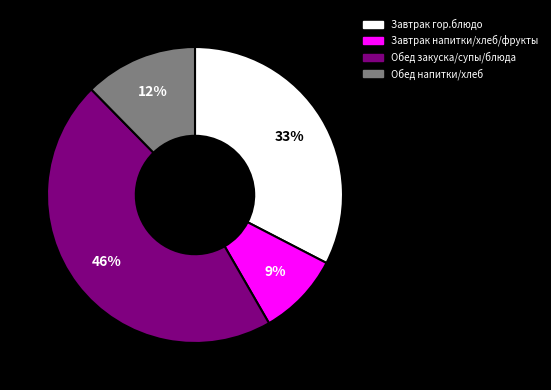

To the nearest percent, what is the average slice percentage?

25%